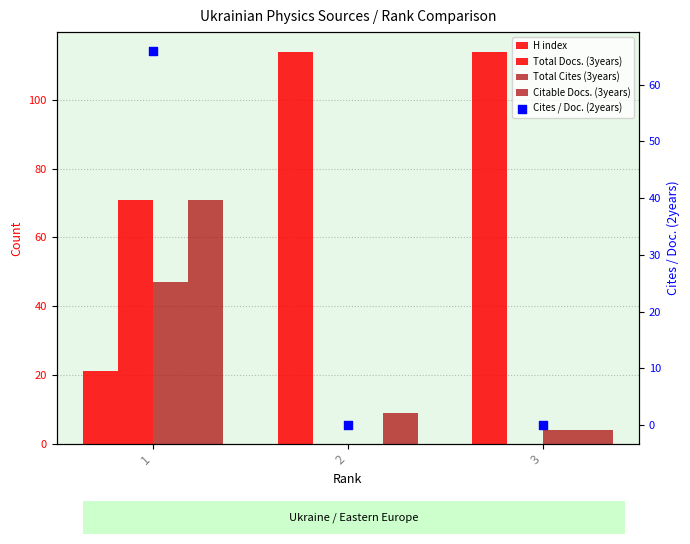

What are all the series names shown in the legend?

H index, Total Docs. (3years), Total Cites (3years), Citable Docs. (3years), Cites / Doc. (2years)